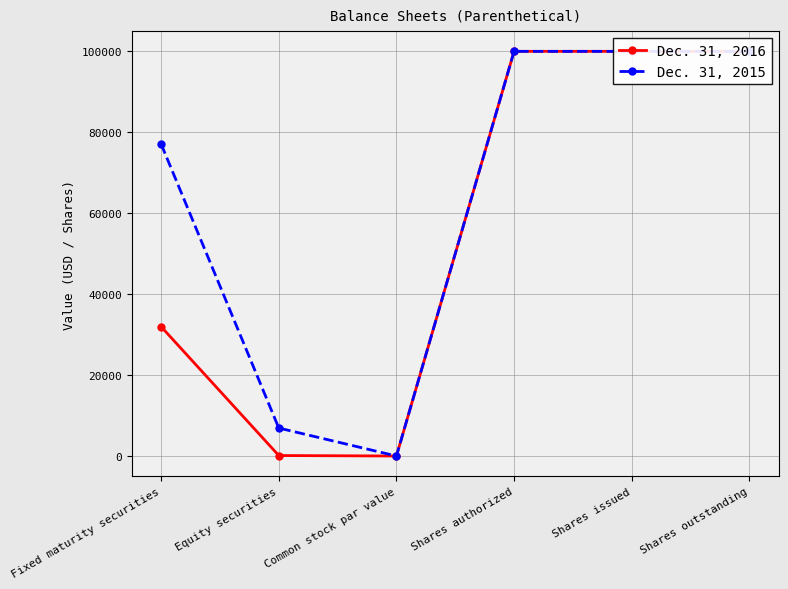

Where is Dec. 31, 2016 nearest to the value 50010?

Fixed maturity securities